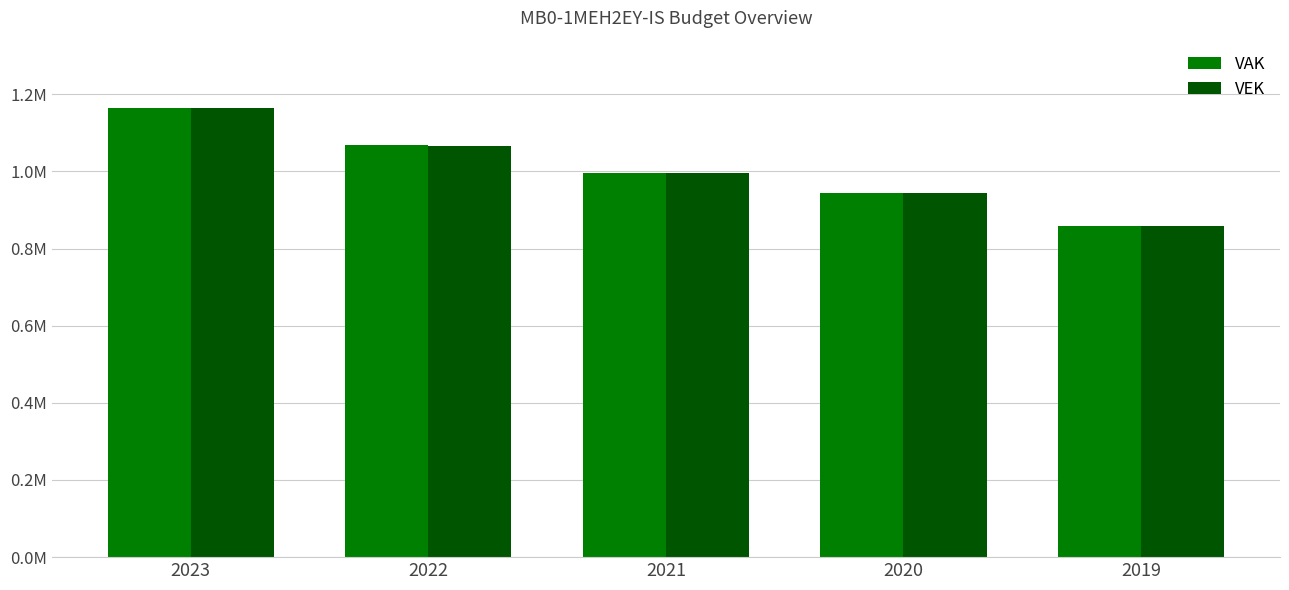

Does the chart contain stacked bars?

No